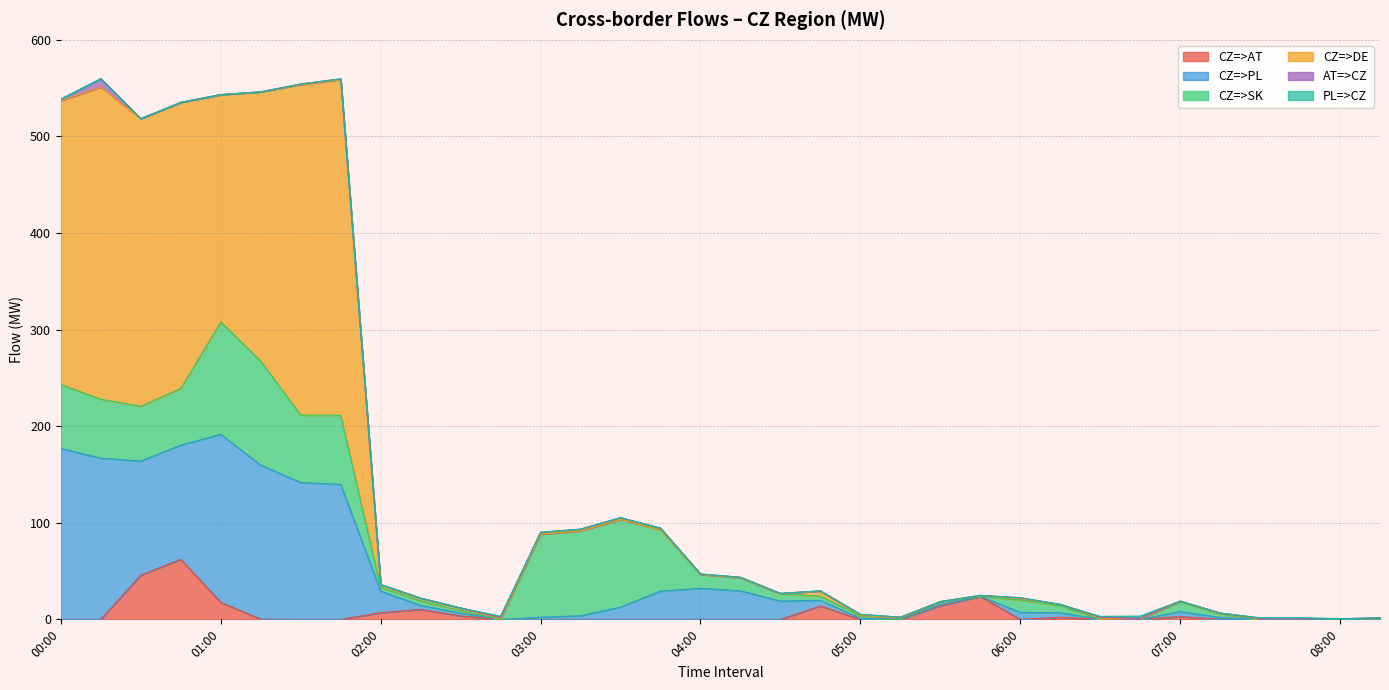

At which label does CZ=>AT reach its peak?

00:45